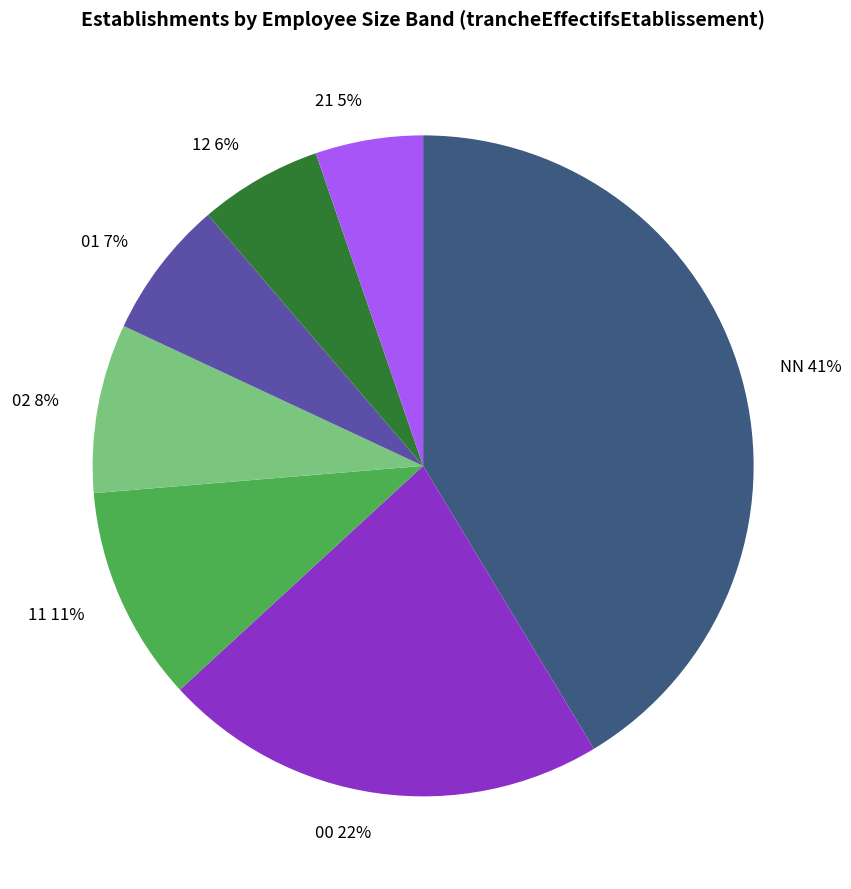

To the nearest percent, what portion does 11 represent?

11%